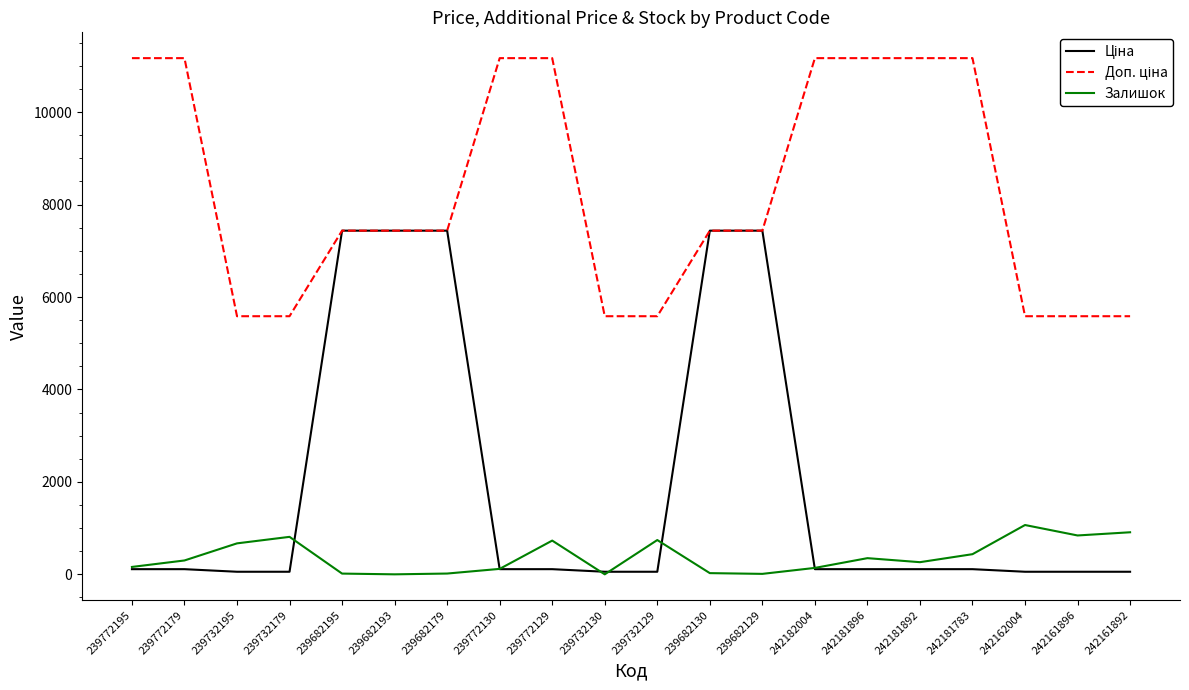

What is the maximum value shown in the chart?

11169.0